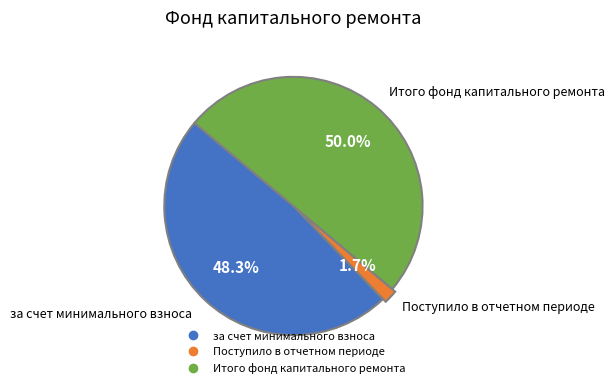

To the nearest percent, what is the difference between the Поступило в отчетном периоде and Итого фонд капитального ремонта slice percentages?

48%